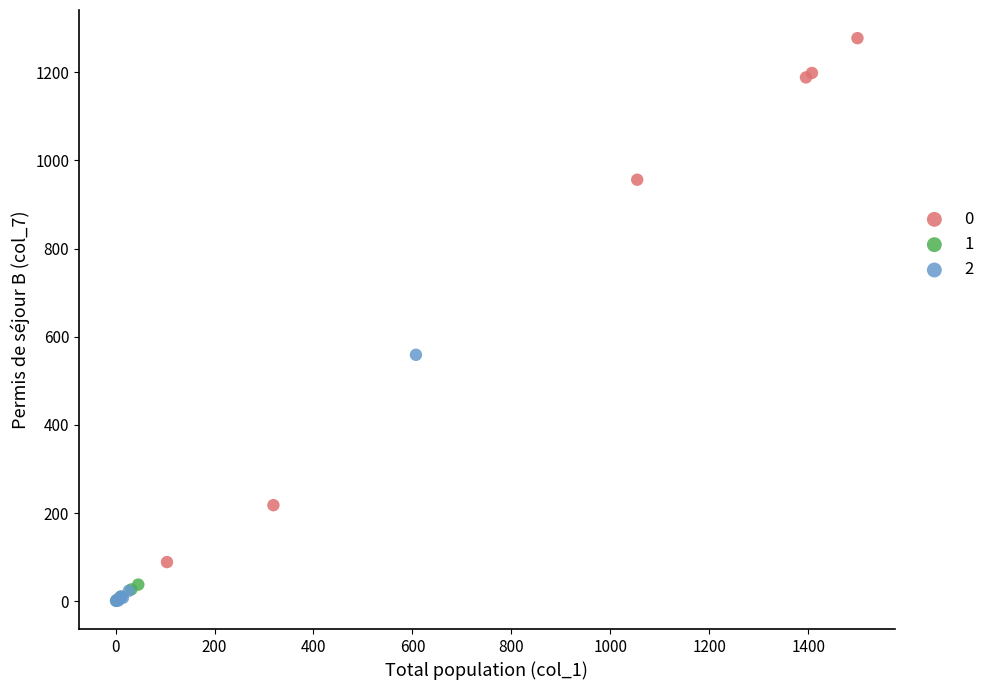

What are all the series names shown in the legend?

0, 1, 2